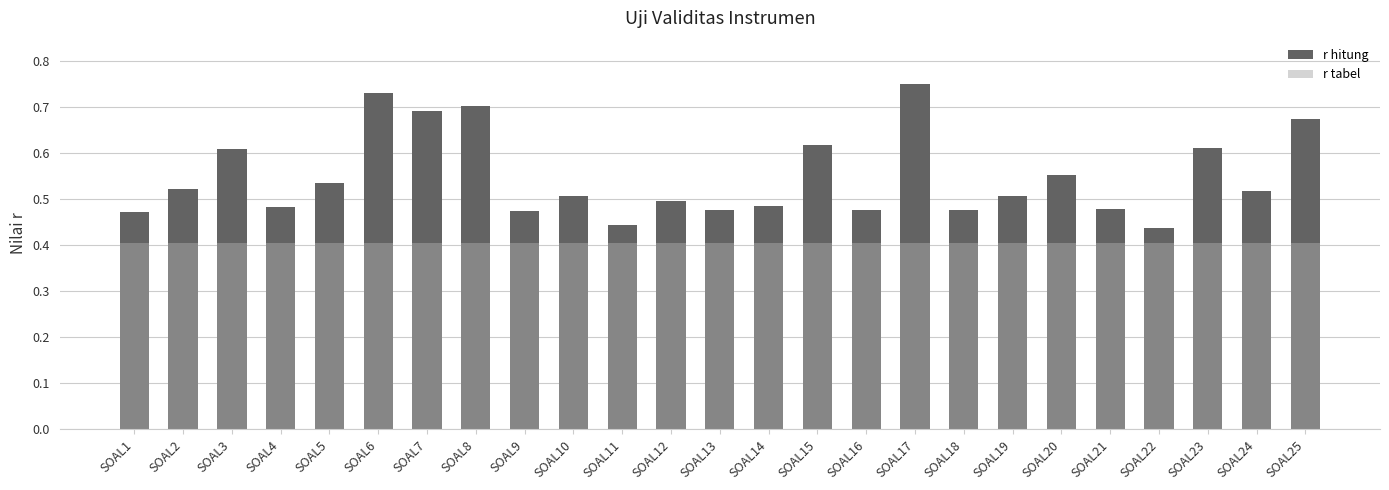

What is the value of the r hitung bar at the 7th from the left?

0.7